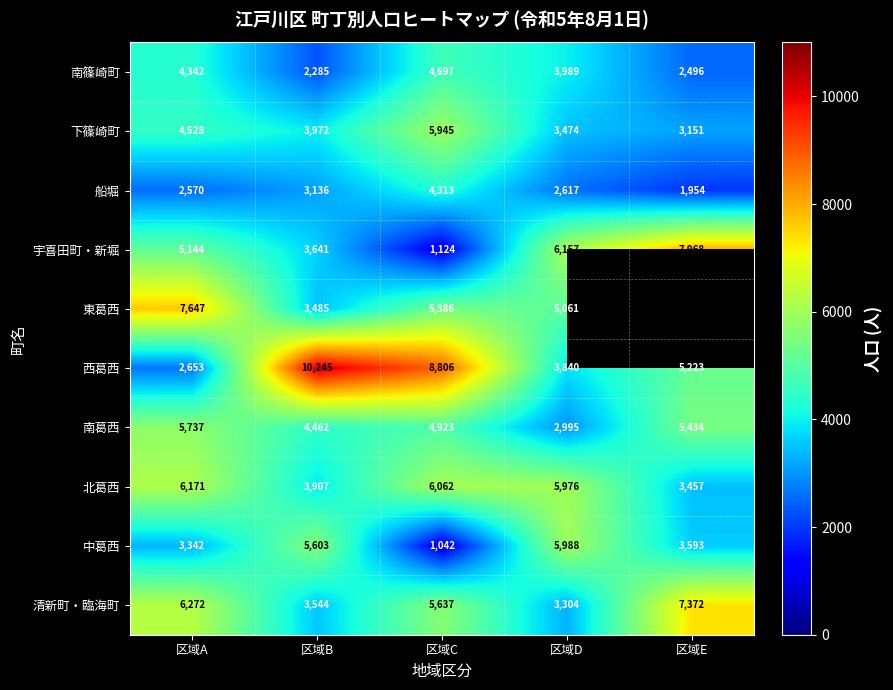

Between 区域C and 区域D, which series saw the biggest shift?

宇喜田町・新堀